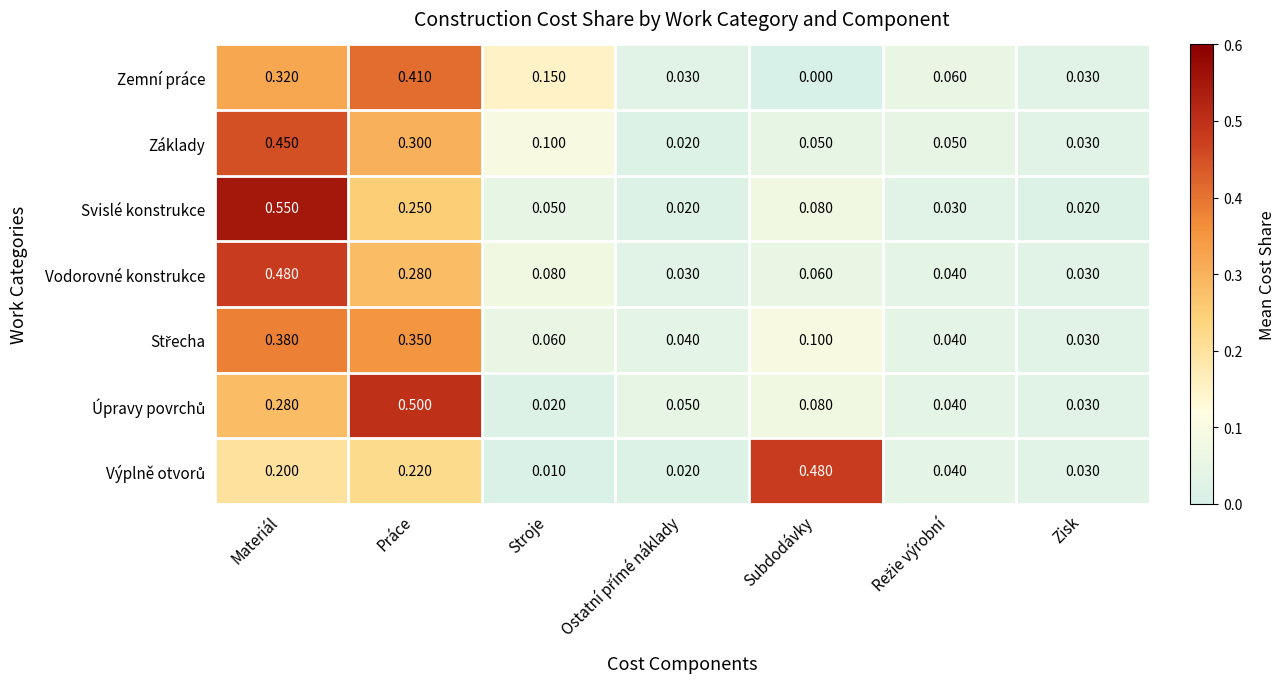

Which label corresponds to the largest value in the chart?

Materiál